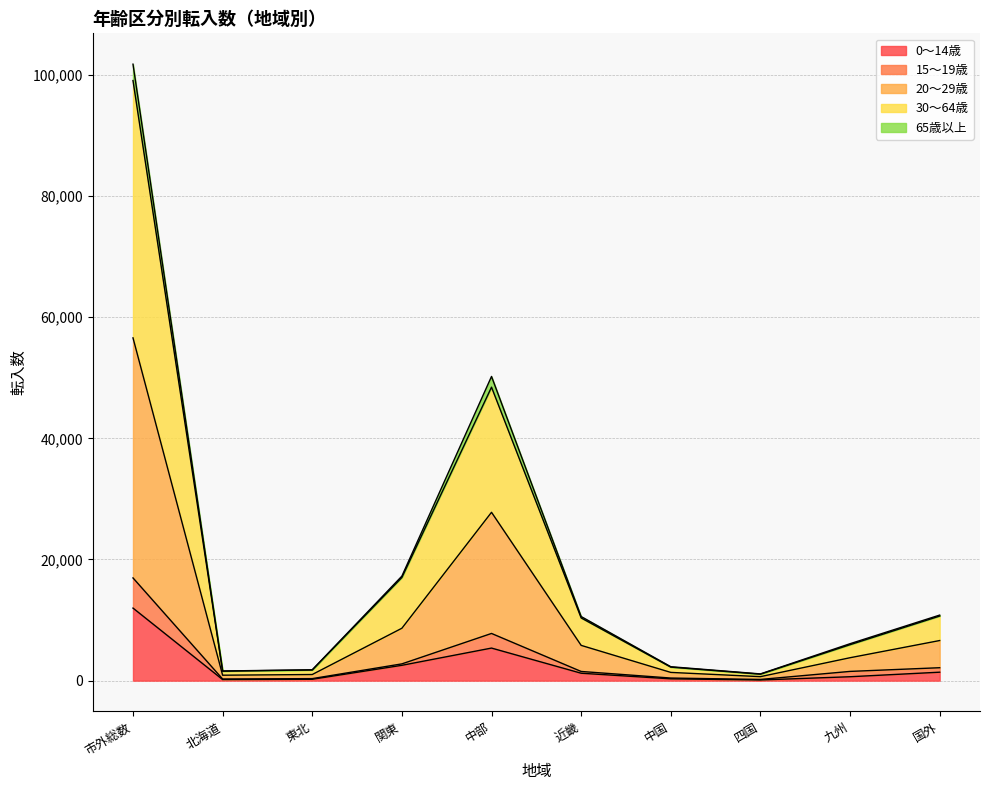

Which category has the highest value in the 0～14歳 series?

市外総数